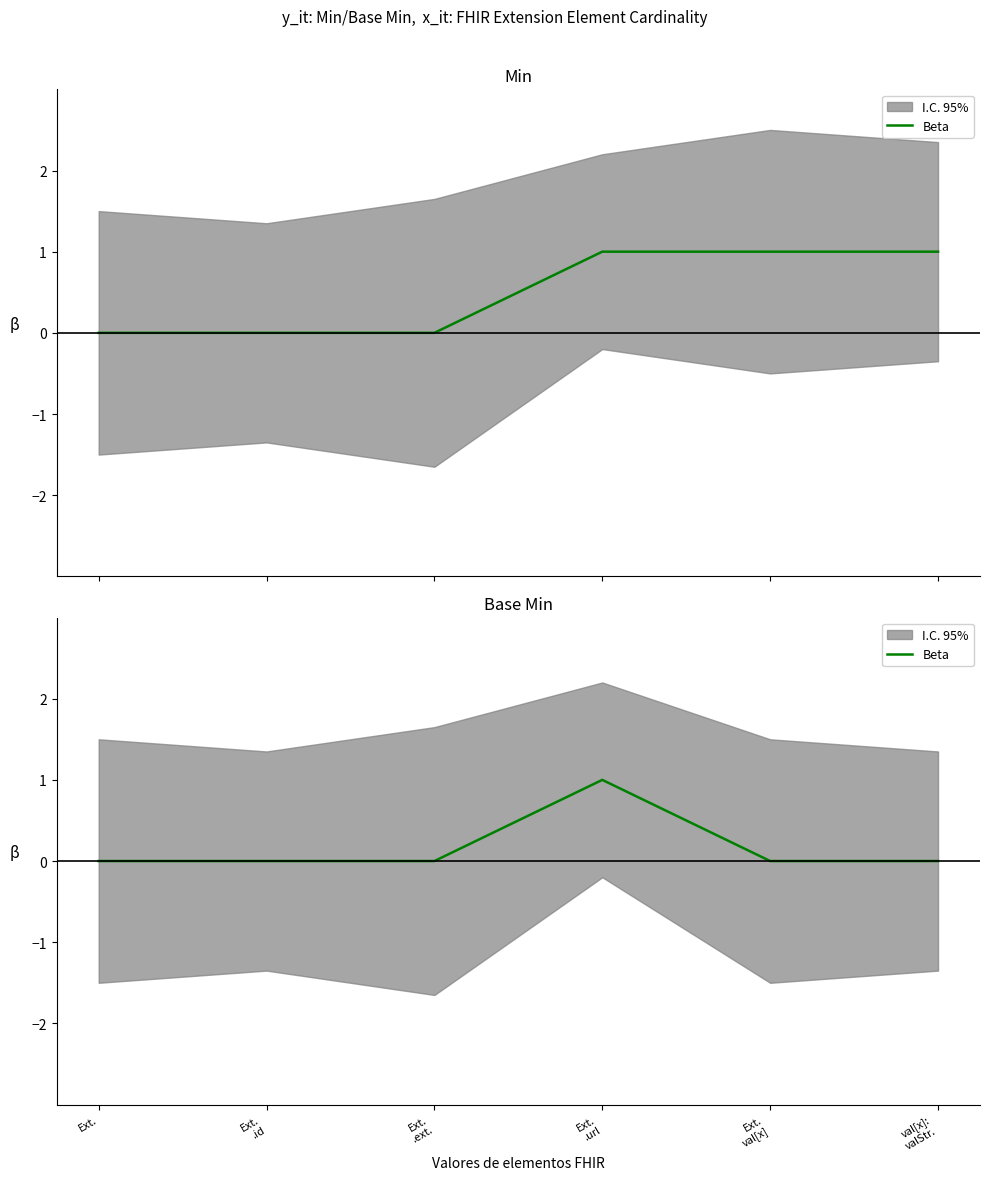

Rank the categories by value from highest to lowest.

Ext.
.url, Ext., Ext.
.id, Ext.
.ext., Ext.
val[x], val[x]:
valStr.